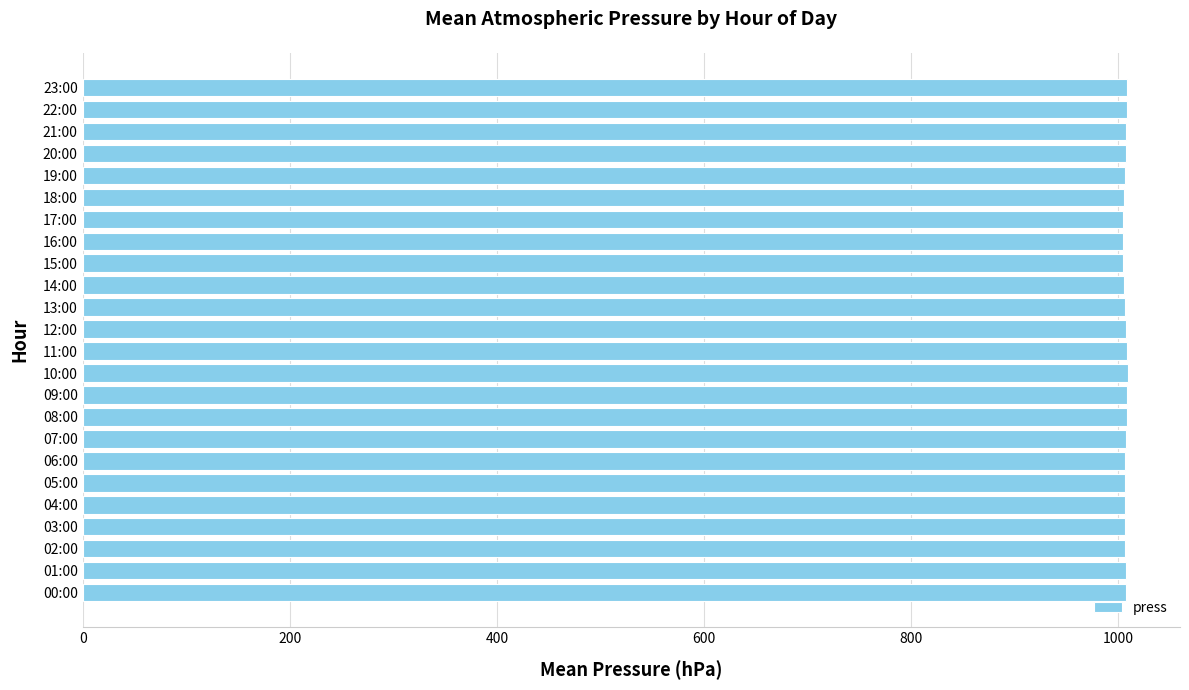

What is the ratio of the value at 03:00 to the value at 01:00?

1.0